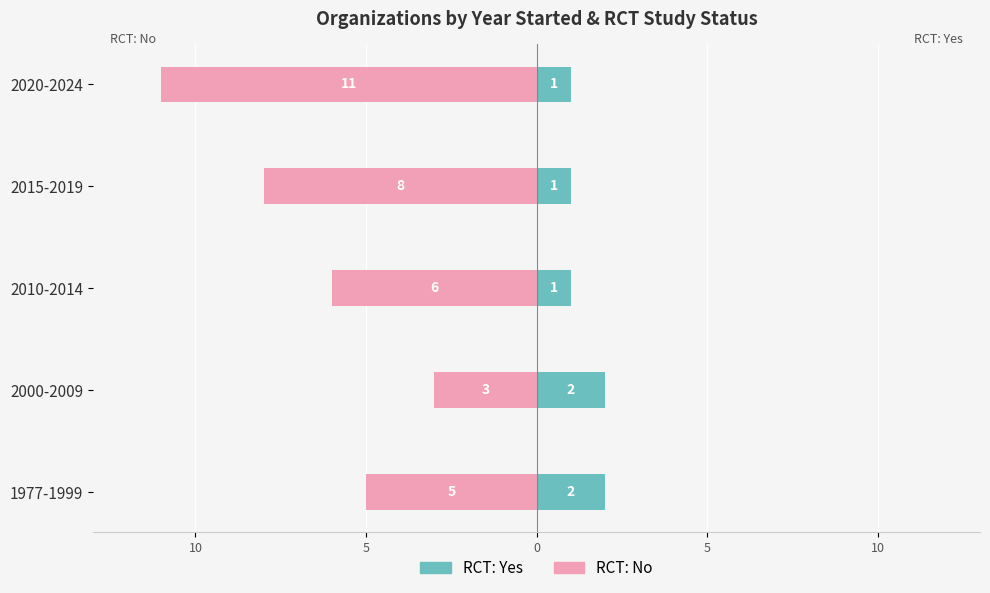

What are all the series names shown in the legend?

RCT: Yes, RCT: No